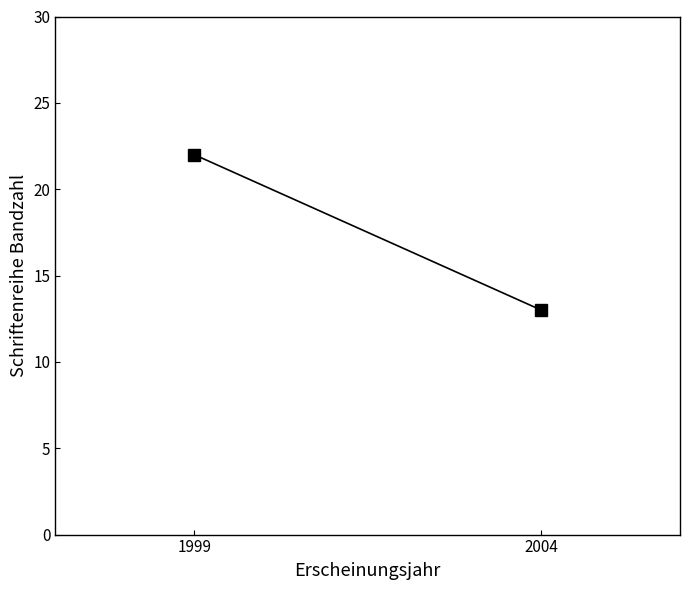

Approximately how many times larger is the value at 1999 compared to 2004?

1.7